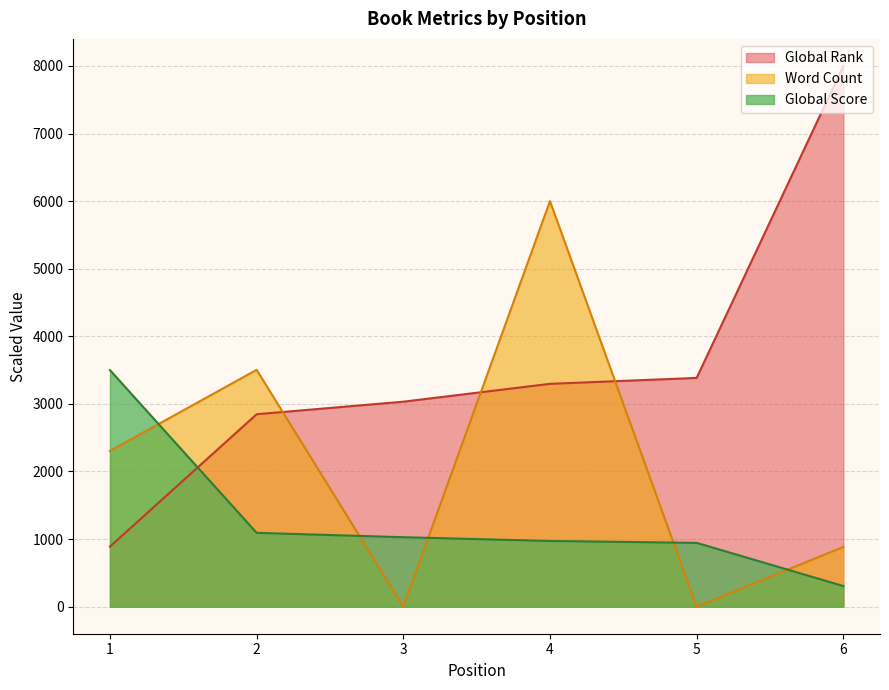

What is the value of the Global Rank point at the 5th from the left?

3384.3